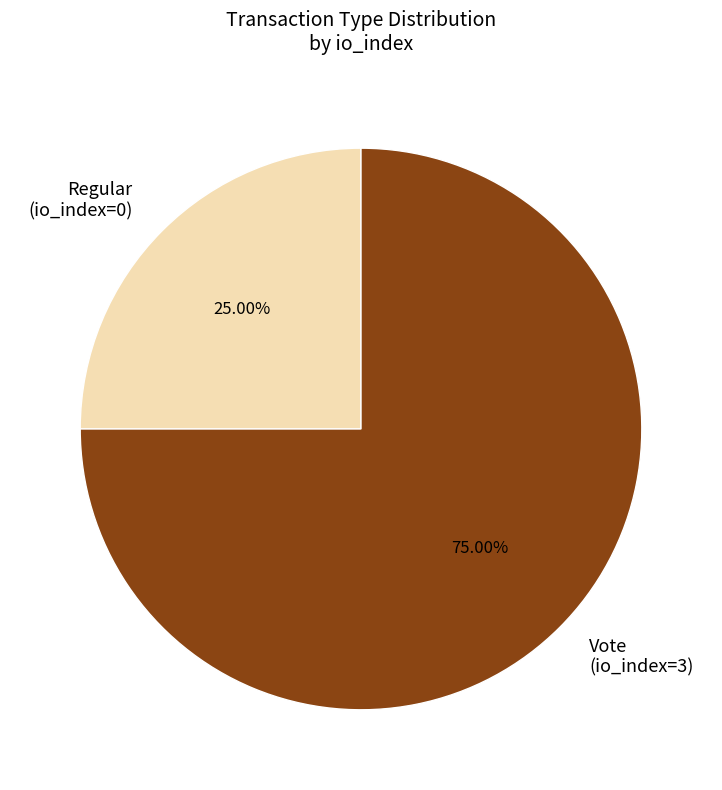

What is the total percentage of Vote (io_index=3) and Regular (io_index=0)?

100.0%